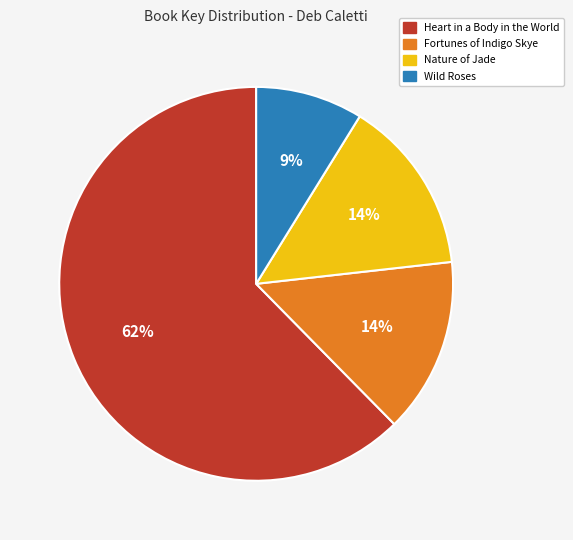

How many slices are in this pie chart?

4